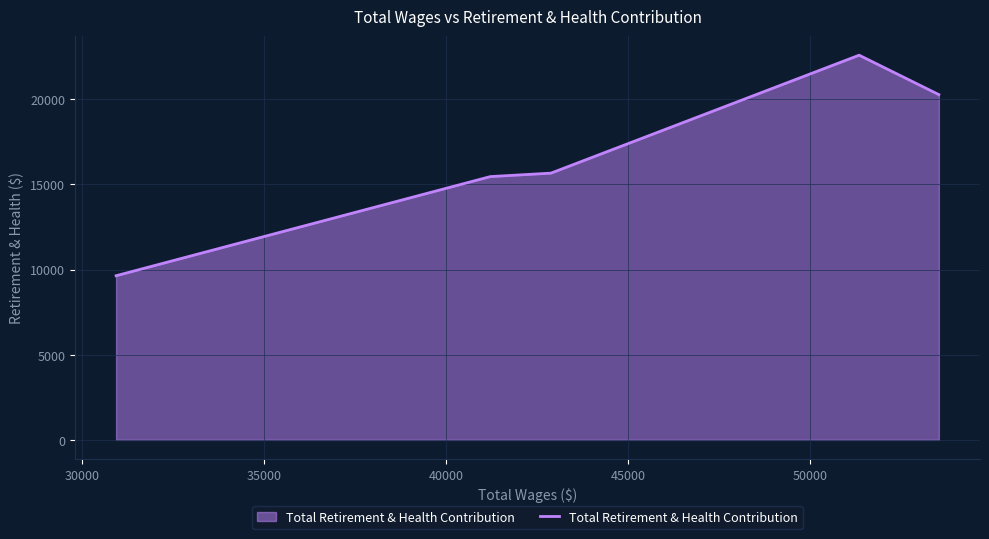

What is the minimum value shown in the chart?

9637